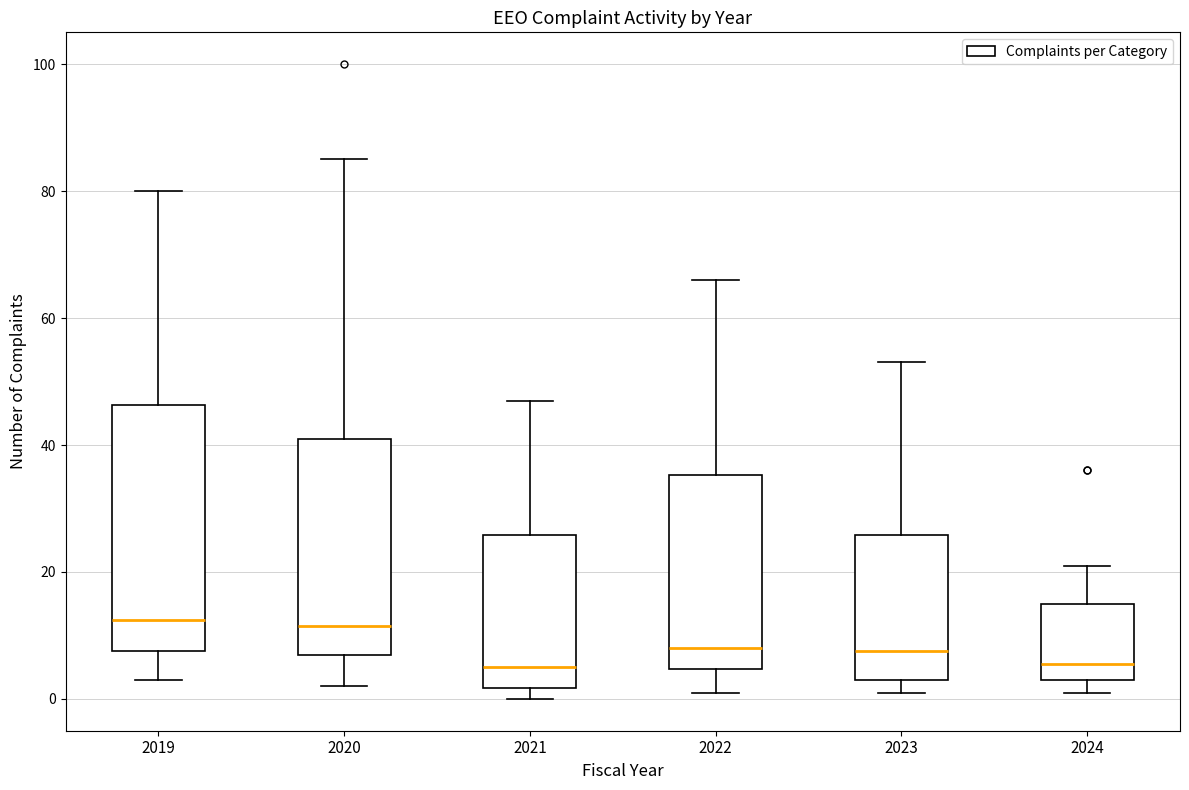

Where is the upper edge of the box at x = 2023 on the y-axis? The values are not printed on the chart, so give them approximately, as read against the axis.

26